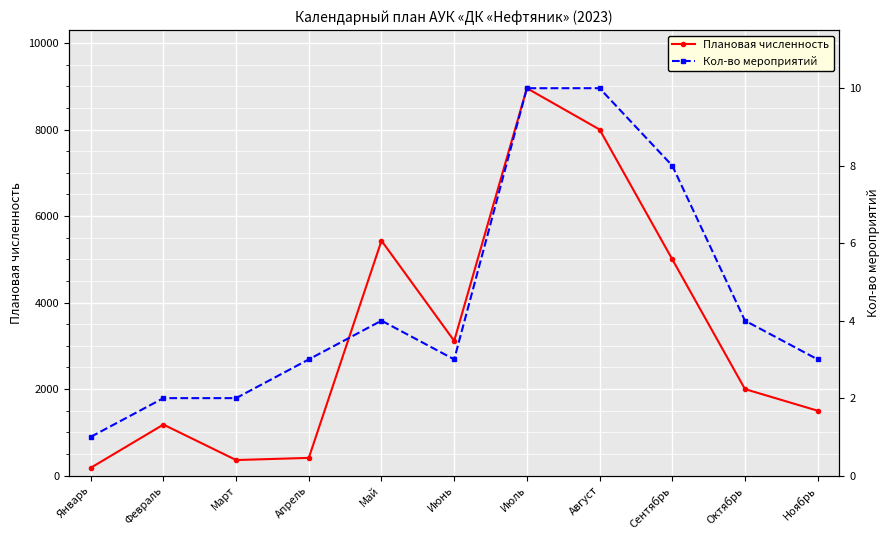

Reading left to right, list all the values displayed in this chart.

Плановая численность: Январь=180	Февраль=1180	Март=360	Апрель=410	Май=5430	Июнь=3115	Июль=8955	Август=8000	Сентябрь=5000	Октябрь=2000	Ноябрь=1500
Кол-во мероприятий: Январь=1	Февраль=2	Март=2	Апрель=3	Май=4	Июнь=3	Июль=10	Август=10	Сентябрь=8	Октябрь=4	Ноябрь=3